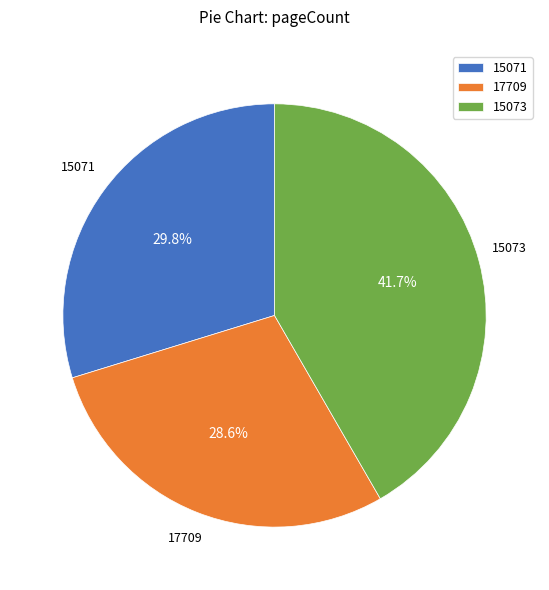

Combined, do 15073 and 15071 account for over 50%?

Yes